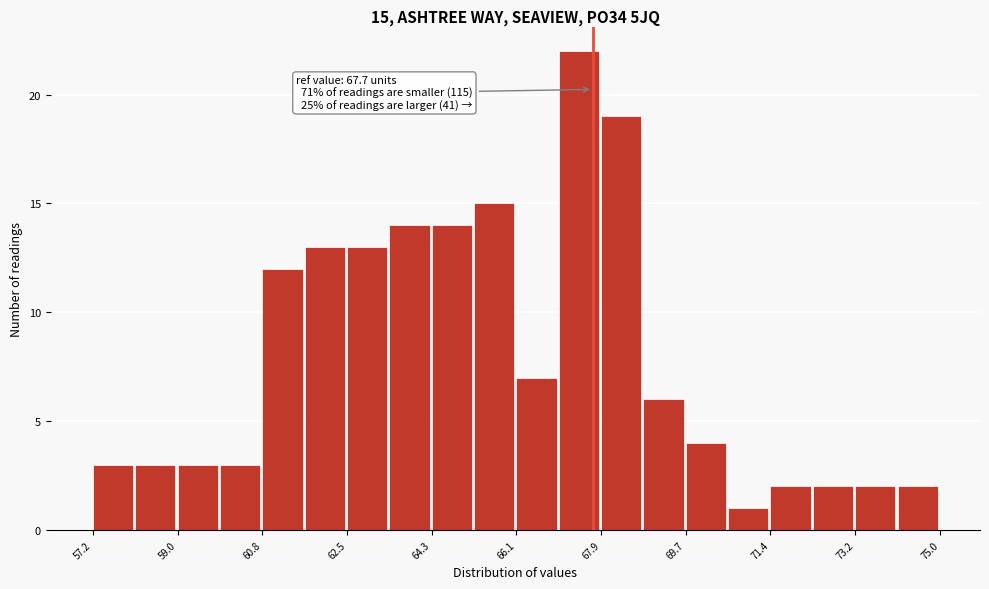

Which range on the x-axis has the tallest bar?

67.0 to 67.8